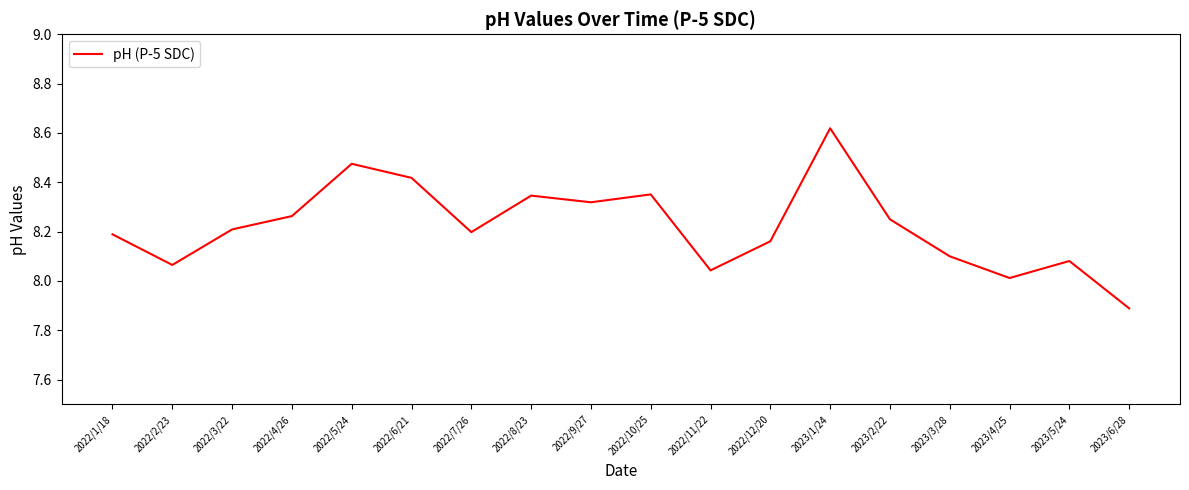

Which has a higher value, 2022/5/24 or 2022/3/22?

2022/5/24